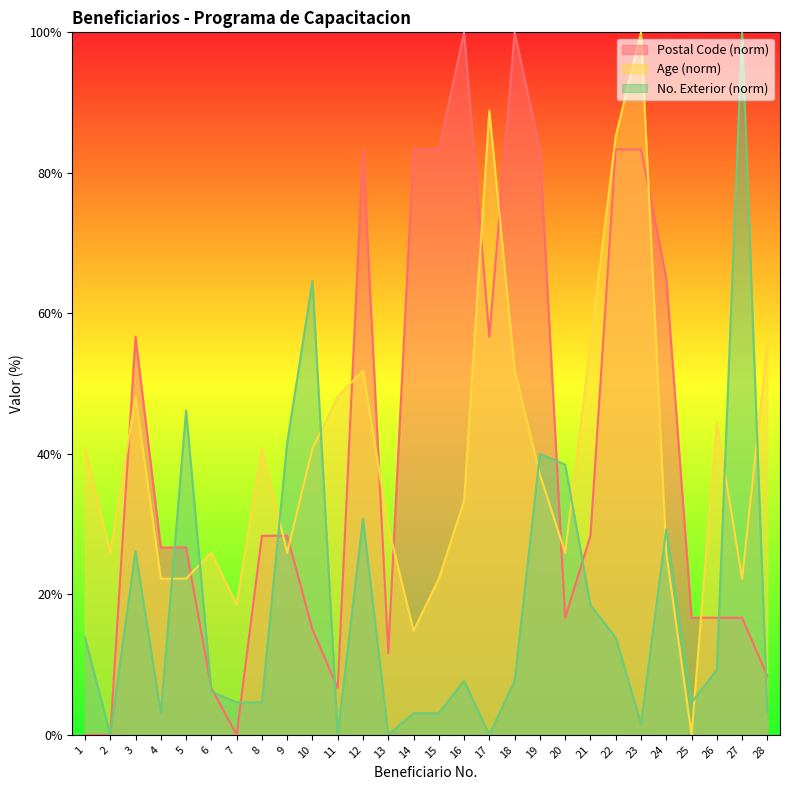

What is the value of the Postal Code point at the 19th from the left?

83.3